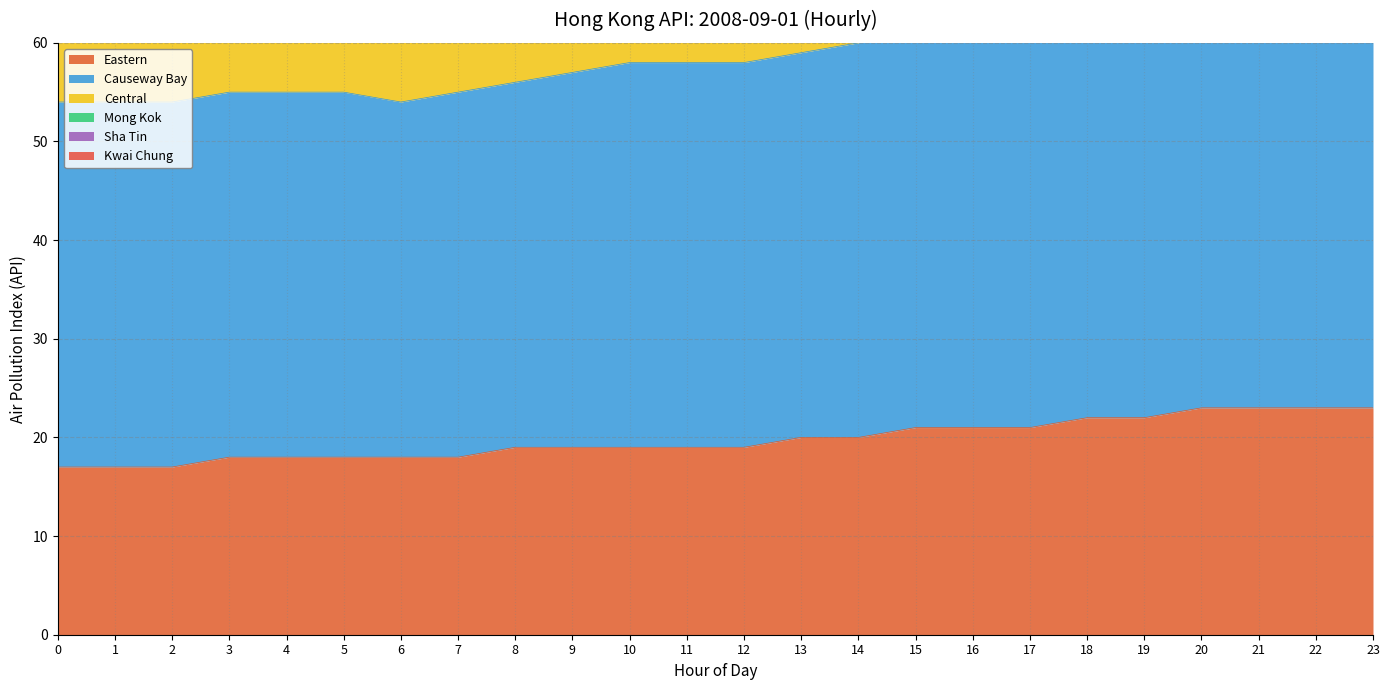

What is the greatest value displayed?

180